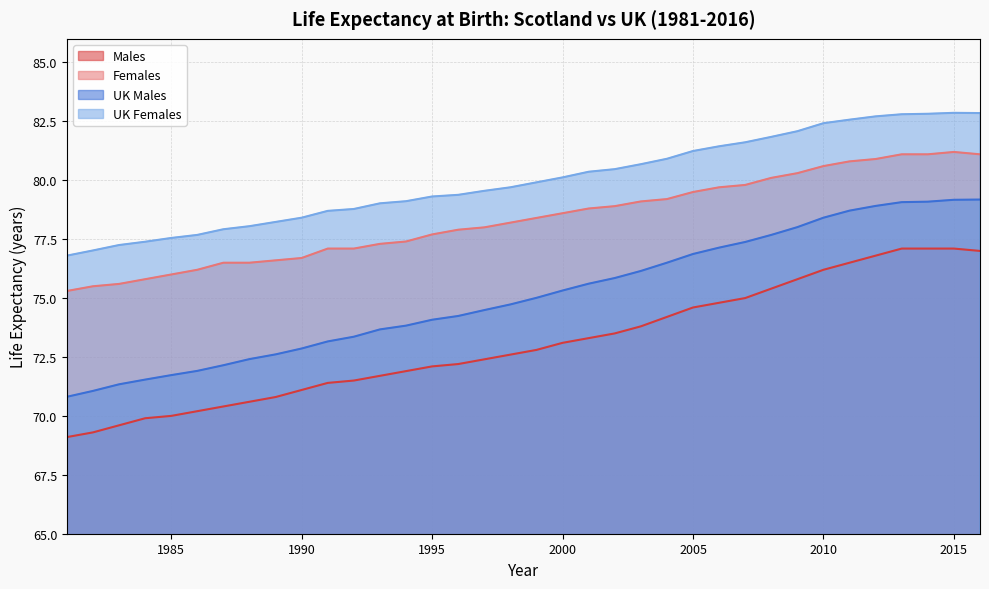

What is the value of the Females point at the 9th from the left?

76.6